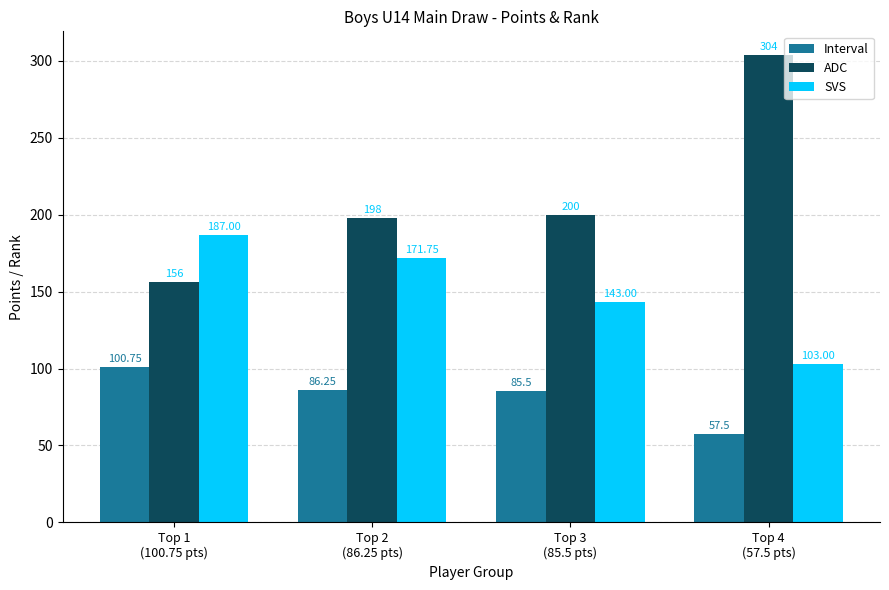

What is the value of the Interval bar at the 3rd from the left?

85.5